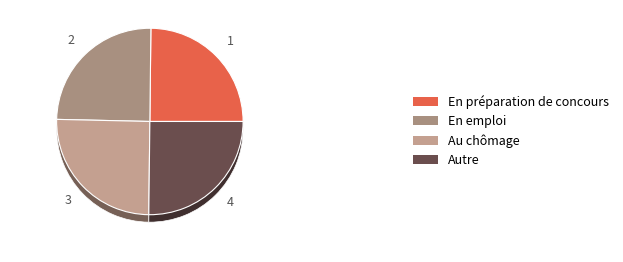

To the nearest percent, what portion does 307649 represent?

25%